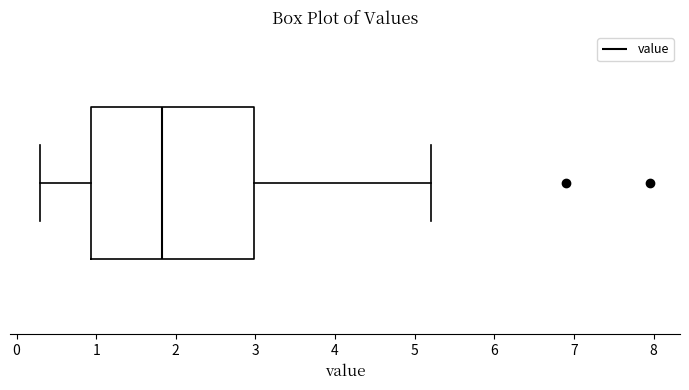

Read this box plot against the x-axis: the position of the median line, the range covered by the box, and the ends of both whiskers. The values are not printed on the chart, so give them approximately, as read against the axis.

median 1.8, box 0.9 to 3.0, whiskers 0.3 to 5.2